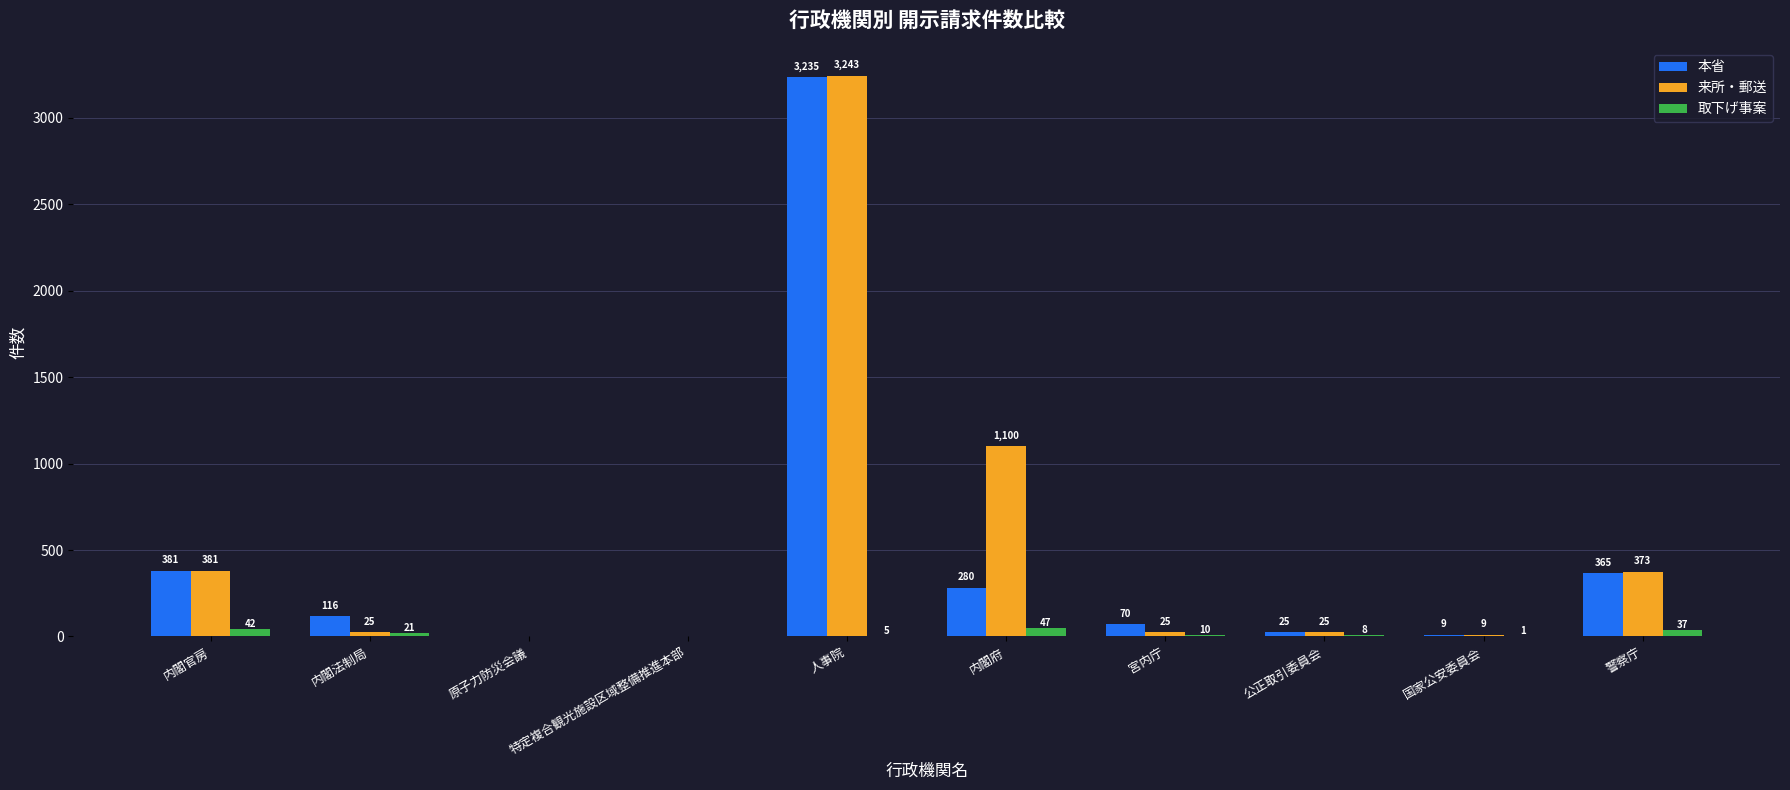

At which label does 取下げ事案 first exceed 10?

内閣官房